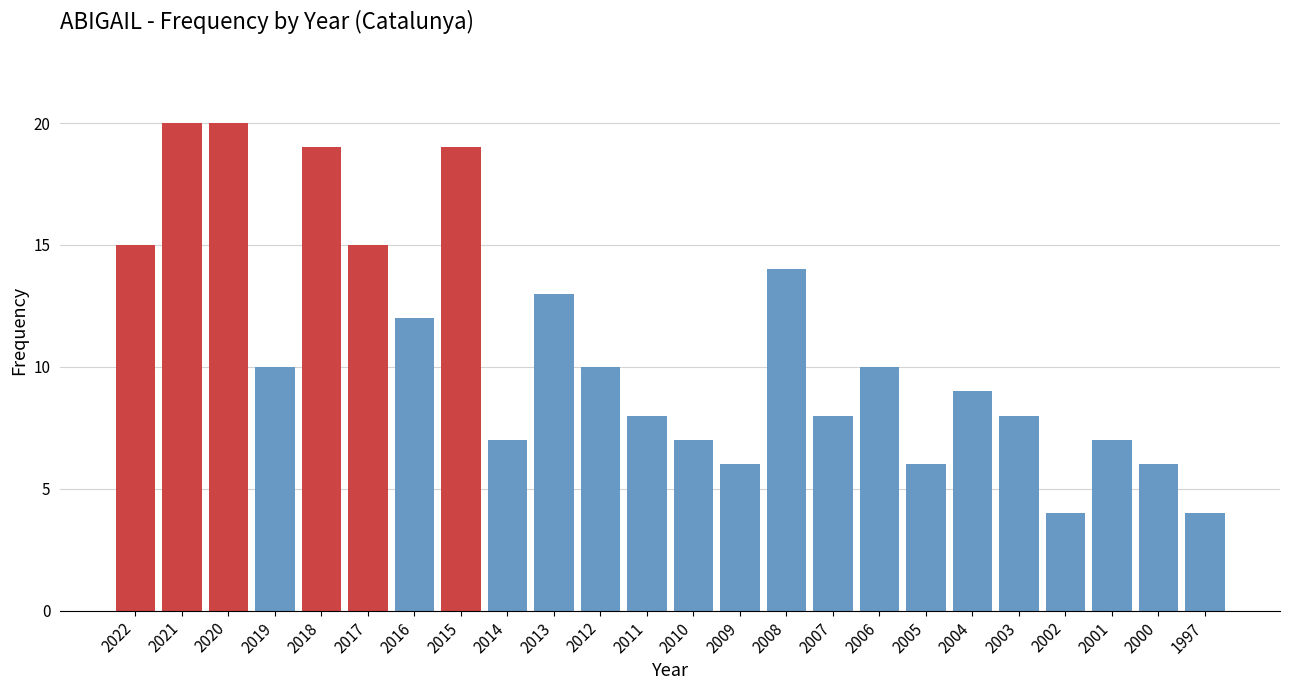

Reading left to right, transcribe all the data shown in this chart.

15	20	20	10	19	15	12	19	7	13	10	8	7	6	14	8	10	6	9	8	4	7	6	4